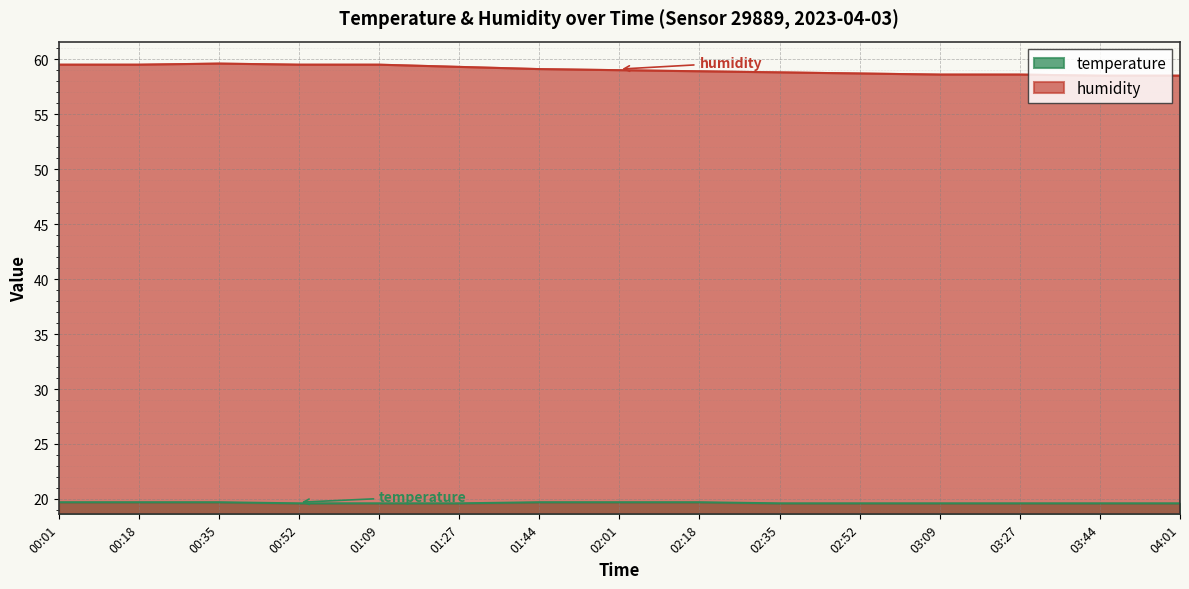

What is the total value across all series at 03:27?

78.2